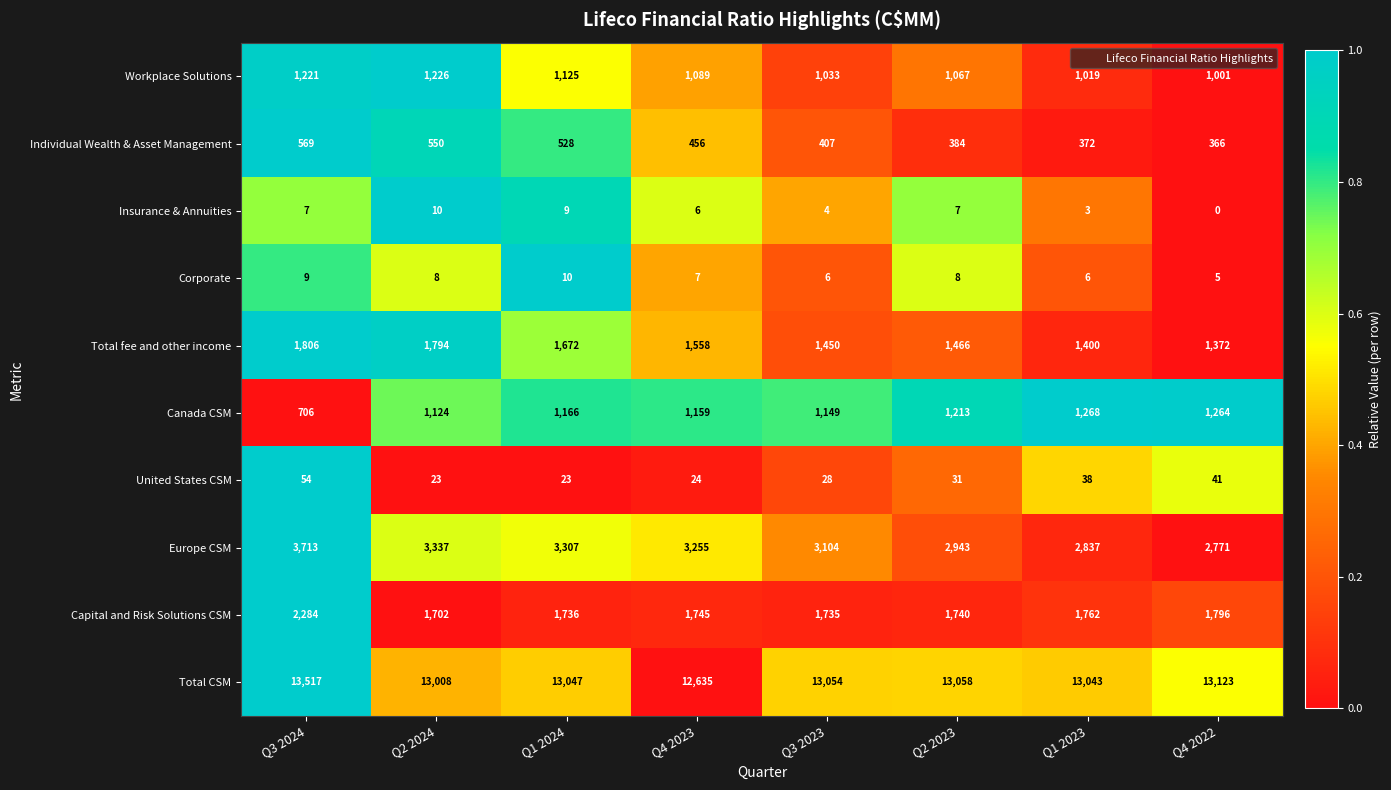

At how many categories does at least one series exceed 0?

8